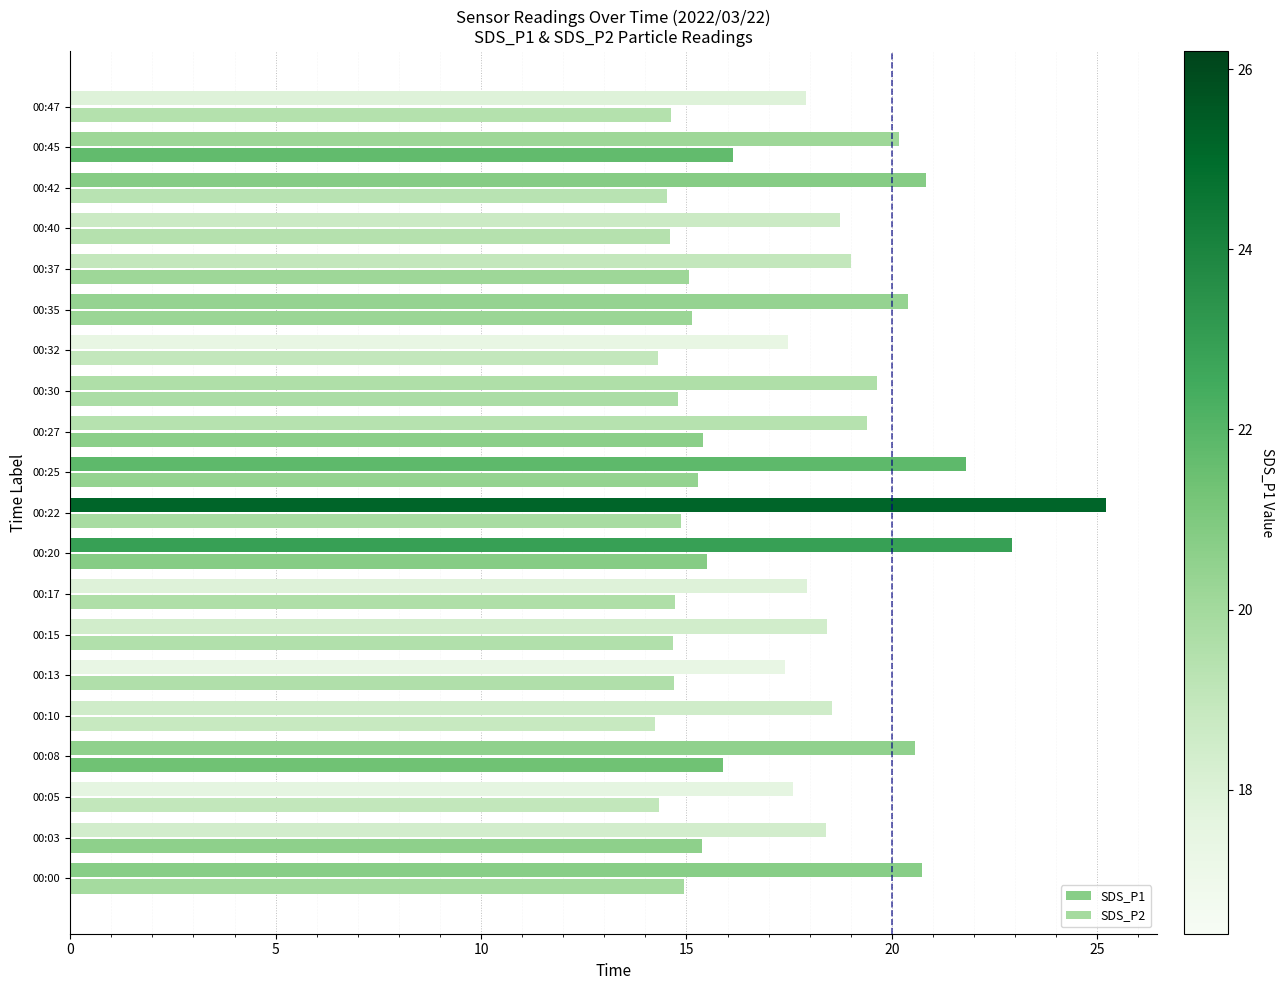

How many series are shown in this chart?

2